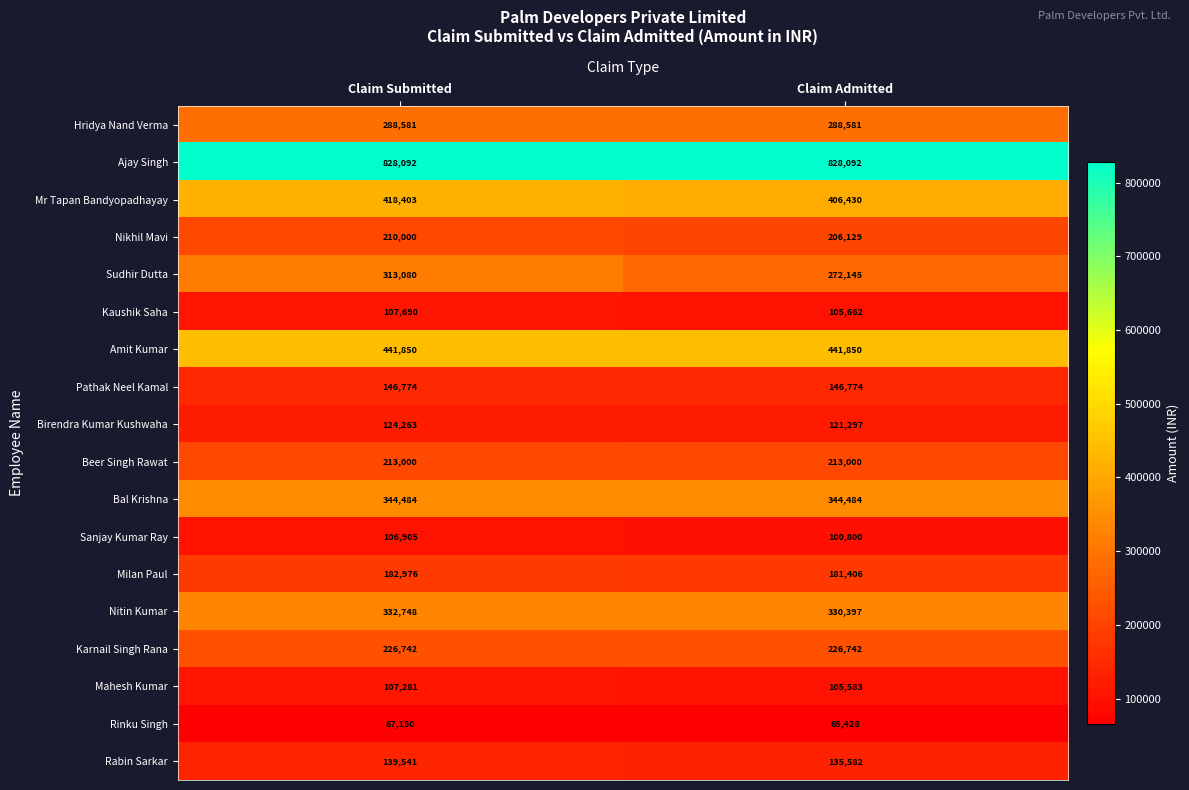

What is the minimum value shown in the chart?

65428